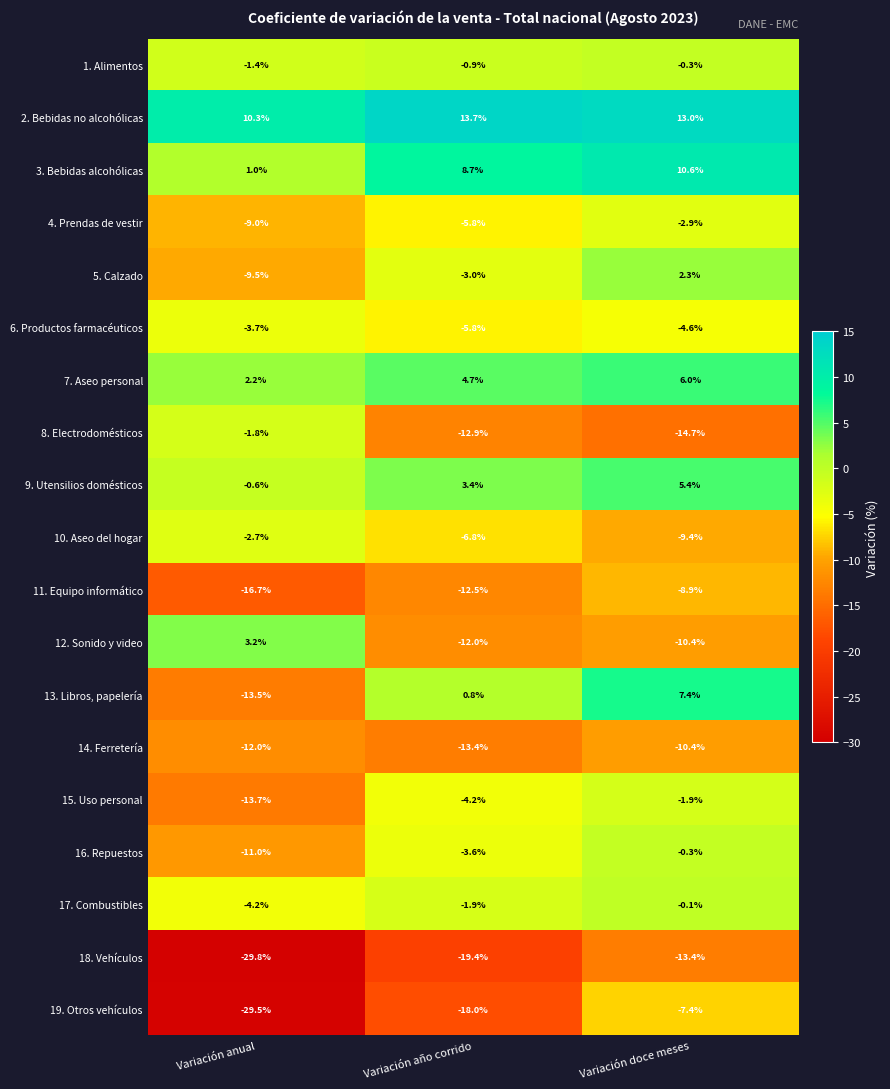

The value of 2. Bebidas no alcohólicas at Variación doce meses is 13.0. True or false?

True